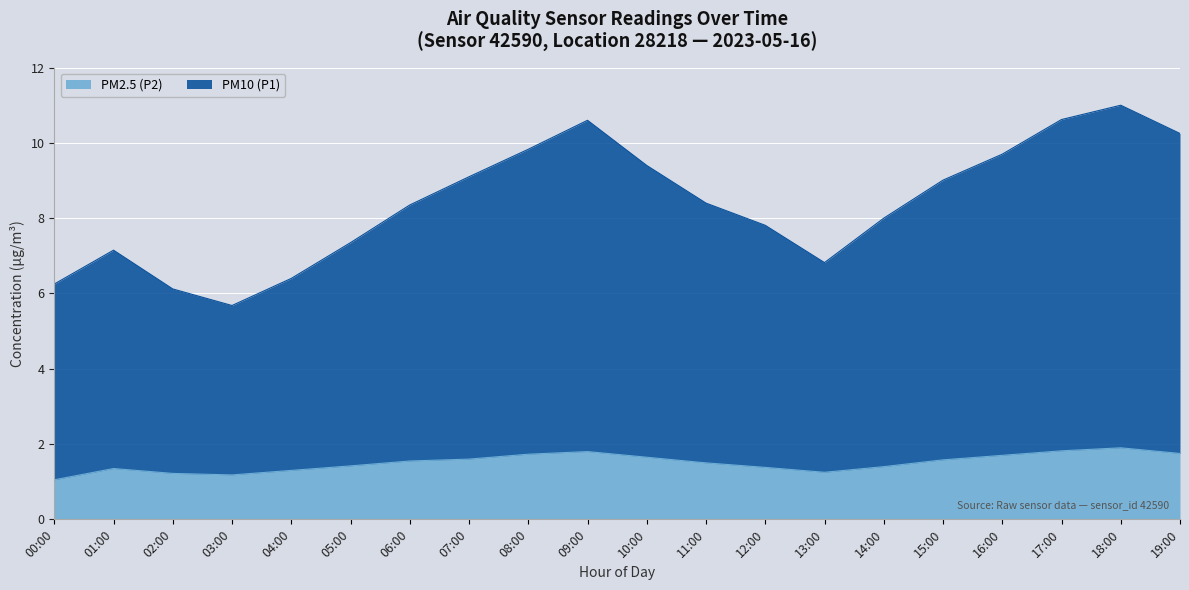

At how many categories does at least one series exceed 1?

20